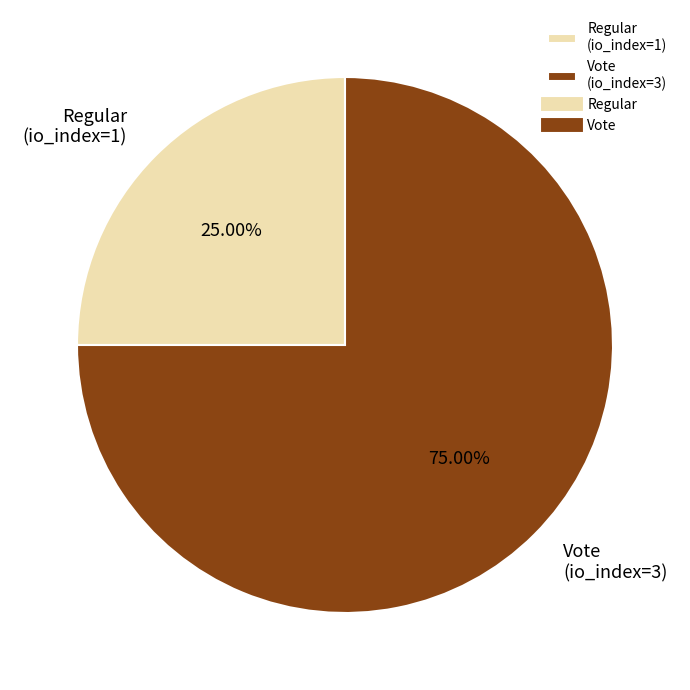

True or false: Vote (io_index=3) accounts for 66% of the total.

False